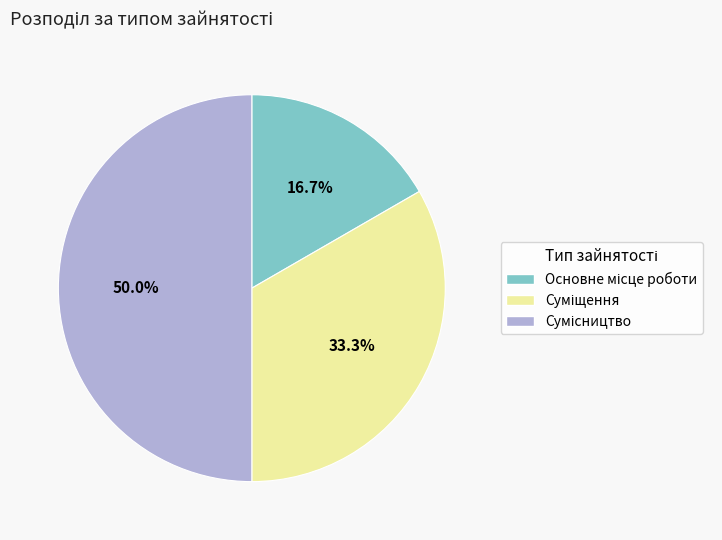

Count the number of slices in the pie.

3